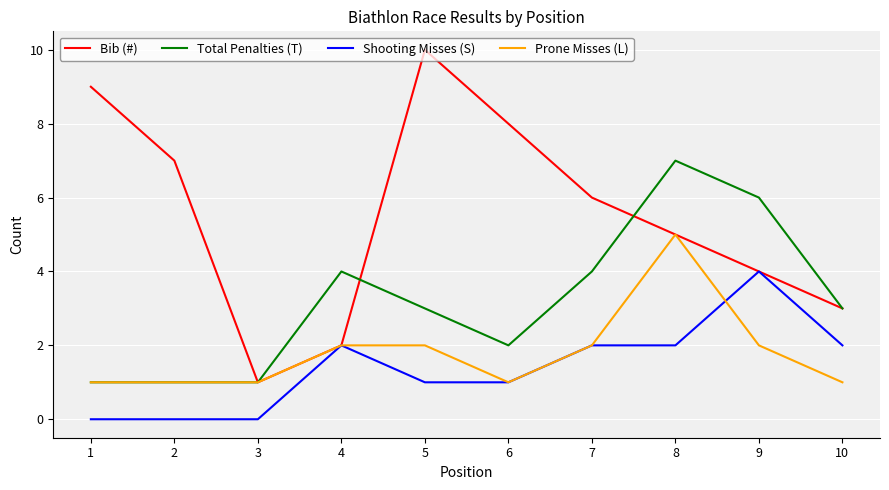

List the series in order of their peak value, highest first.

Bib (#), Total Penalties (T), Prone Misses (L), Shooting Misses (S)